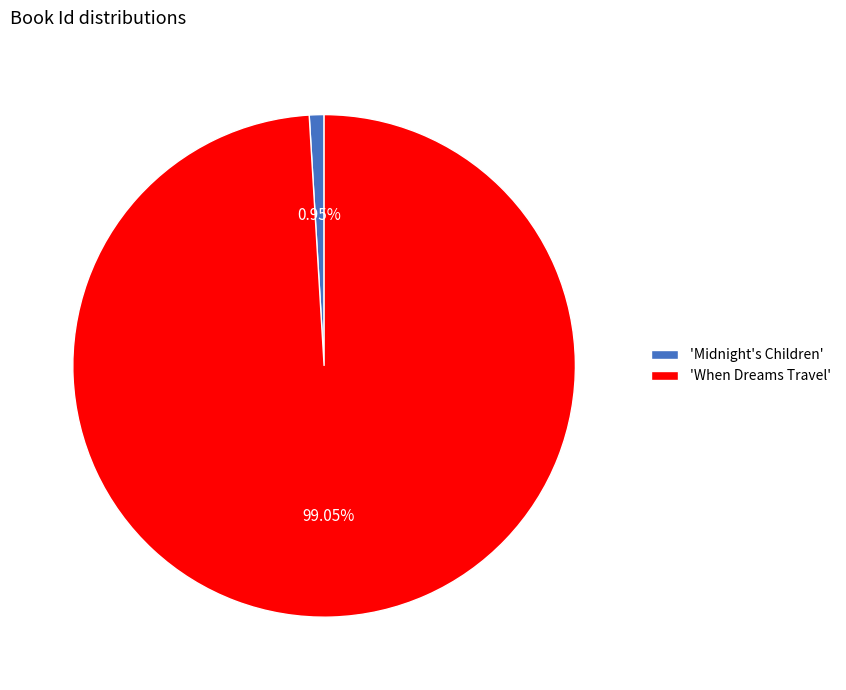

Count the number of slices in the pie.

2